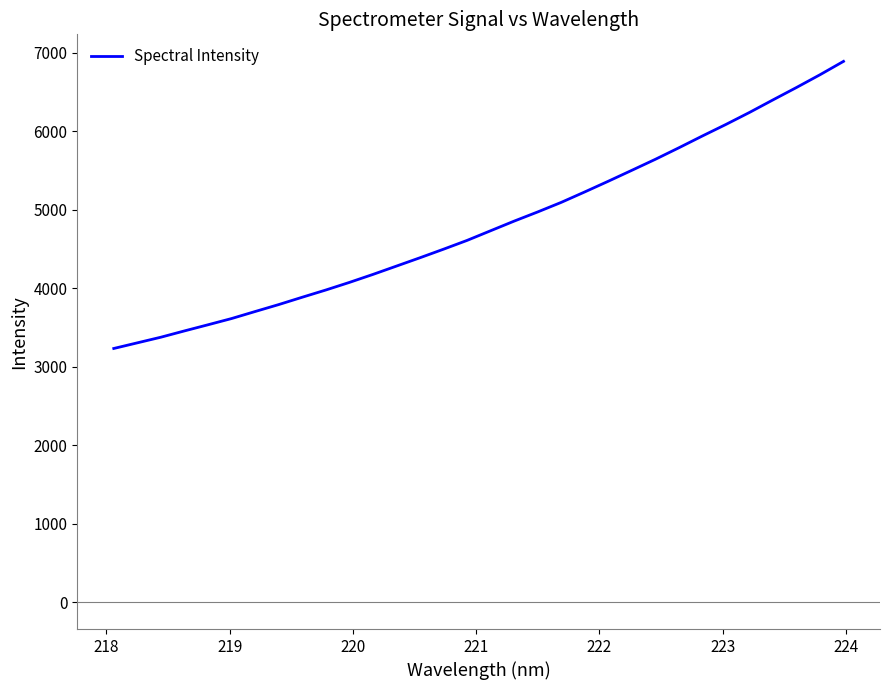

What is the smallest value displayed?

3232.0